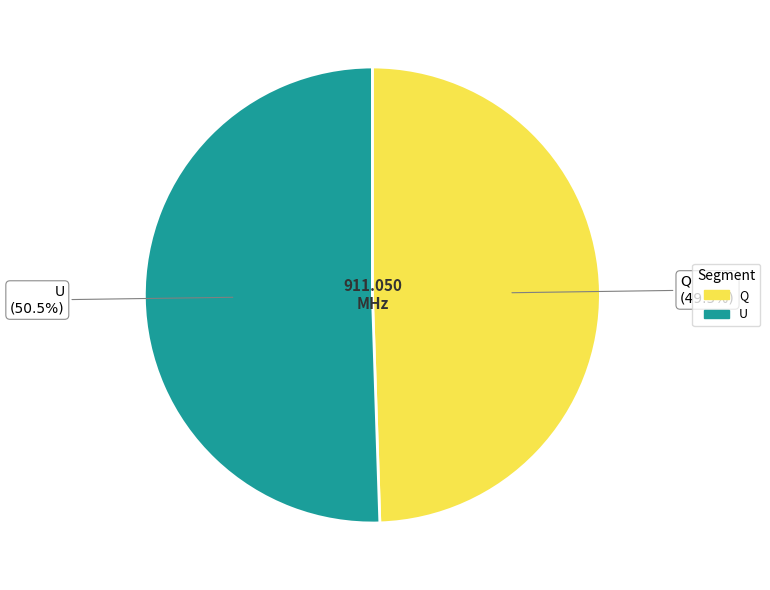

Rank the categories by value from highest to lowest.

U, Q